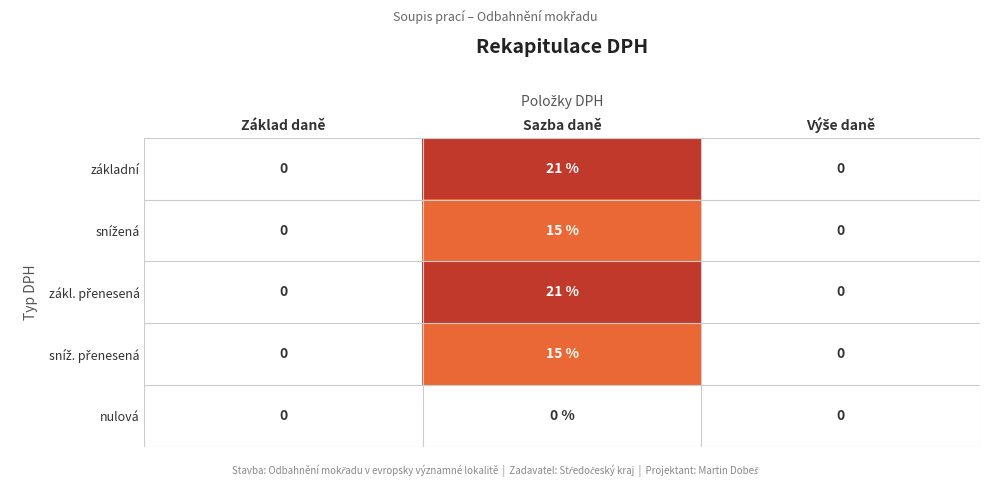

What is the total value across all series at Sazba daně?

72